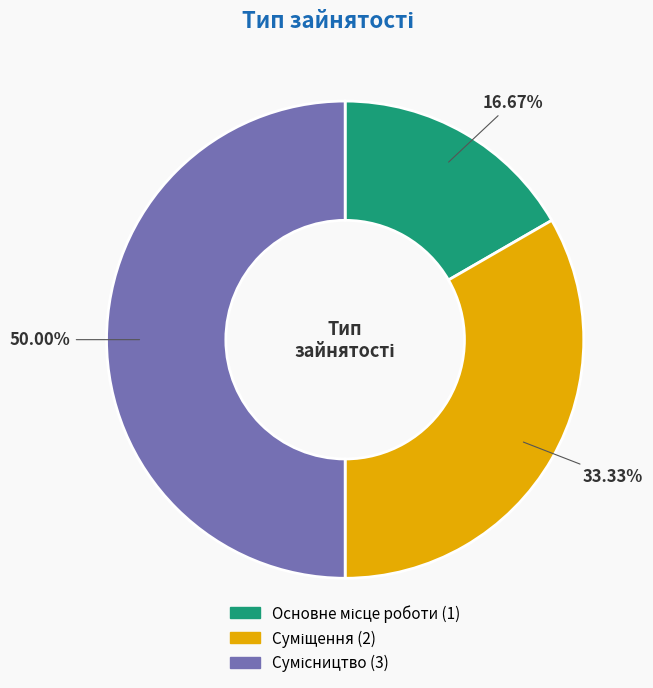

Does Основне місце роботи account for over 50% of the chart?

No